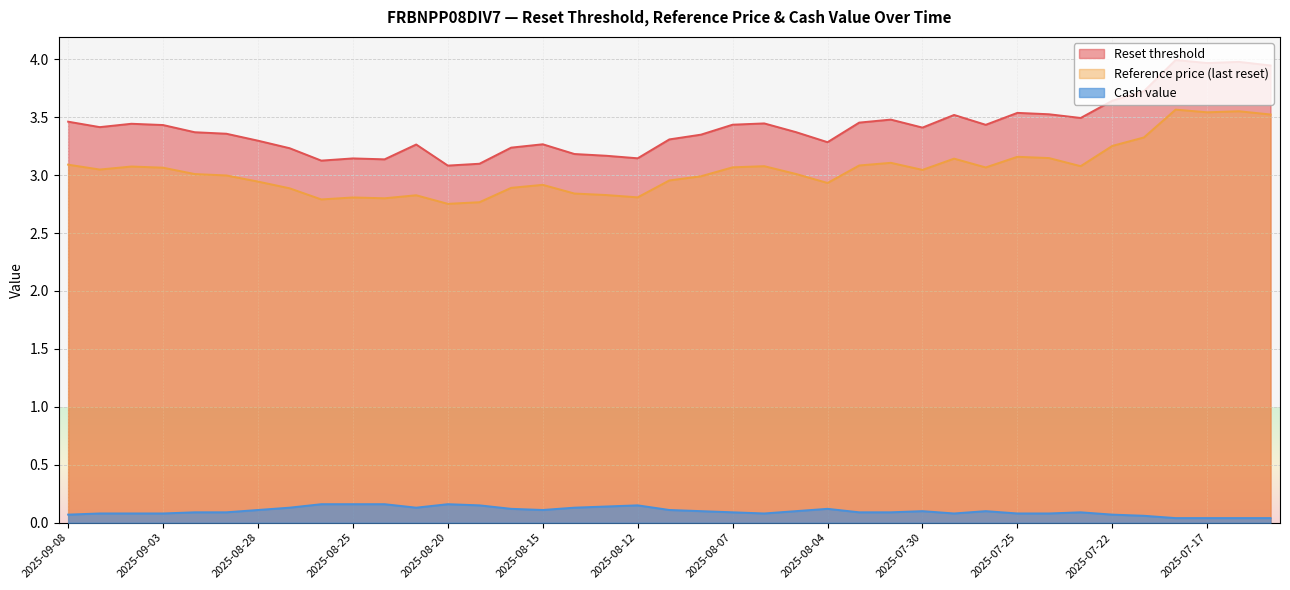

The Reference price (last reset) series shows 1.1 at 2025-08-01. True or false?

False